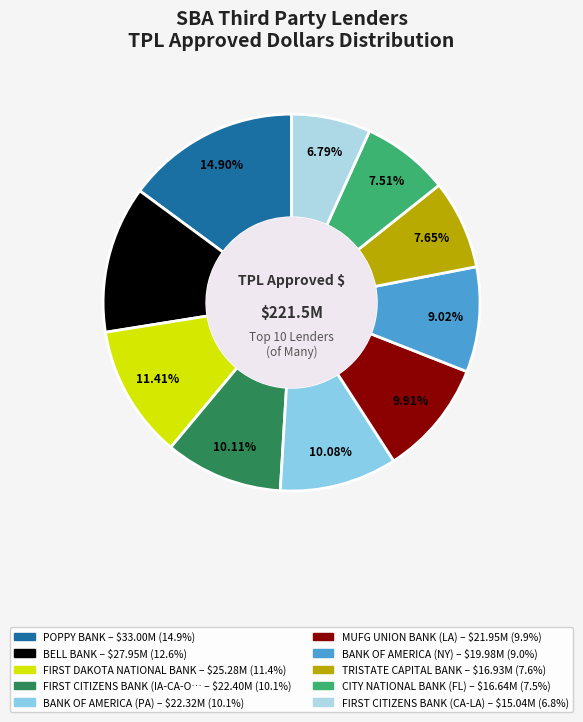

Count the number of slices in the pie.

10